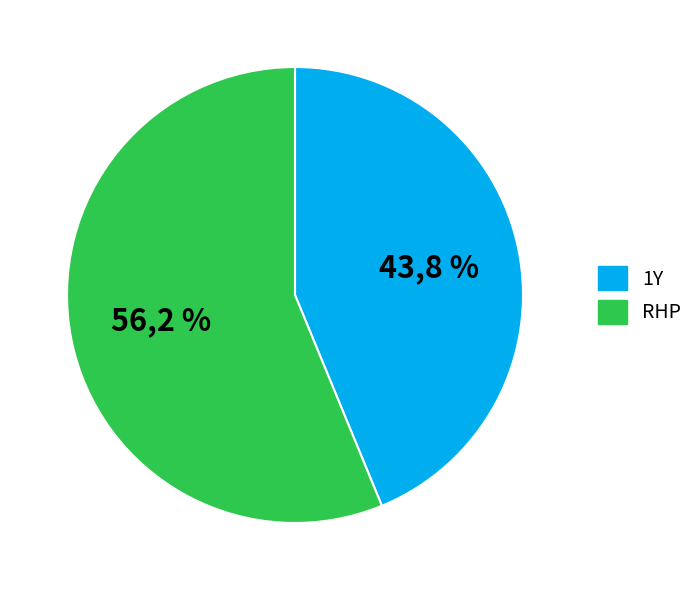

What is the ratio of the value at 1Y to the value at RHP?

0.8